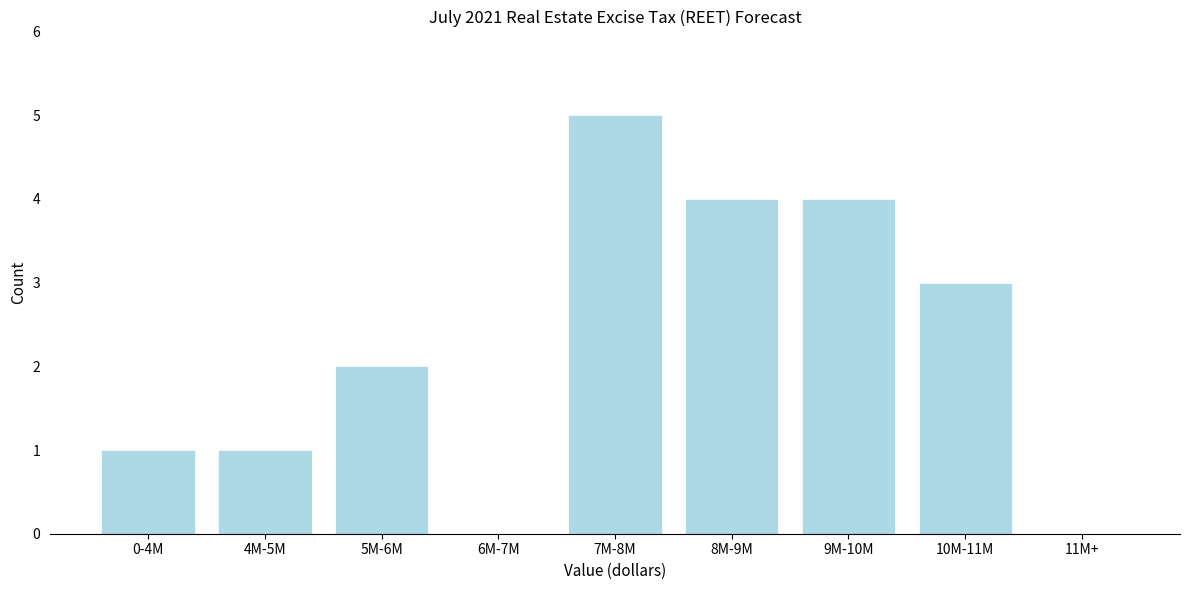

Reading left to right, transcribe all the data shown in this chart.

0-4M=1	4M-5M=1	5M-6M=2	6M-7M=0	7M-8M=5	8M-9M=4	9M-10M=4	10M-11M=3	11M+=0